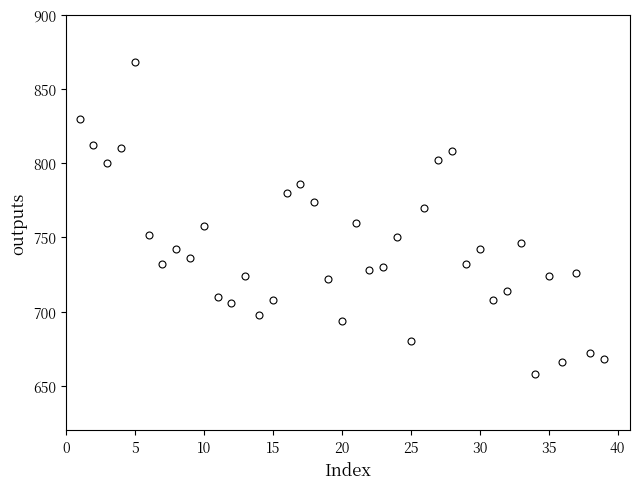

What is the range of X values (max minus min)?

38